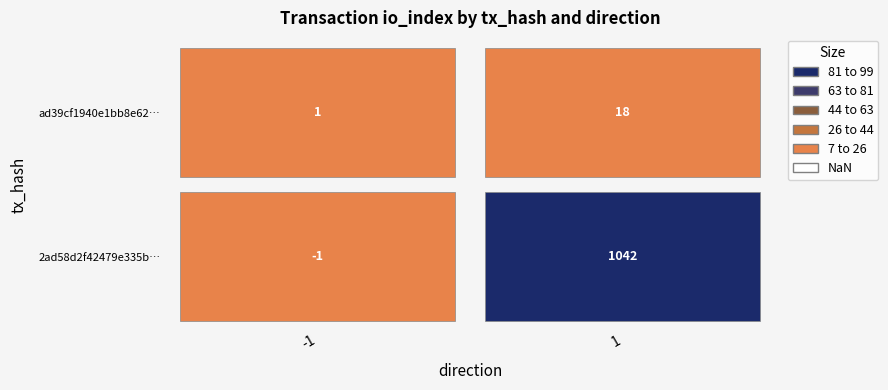

The ad39cf1940e1bb8e626b20606b884a9caf21d91 series shows 2 at 0. True or false?

False